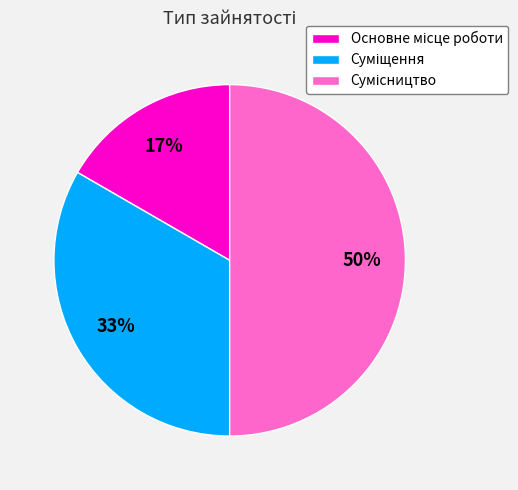

How many slices are in this pie chart?

3